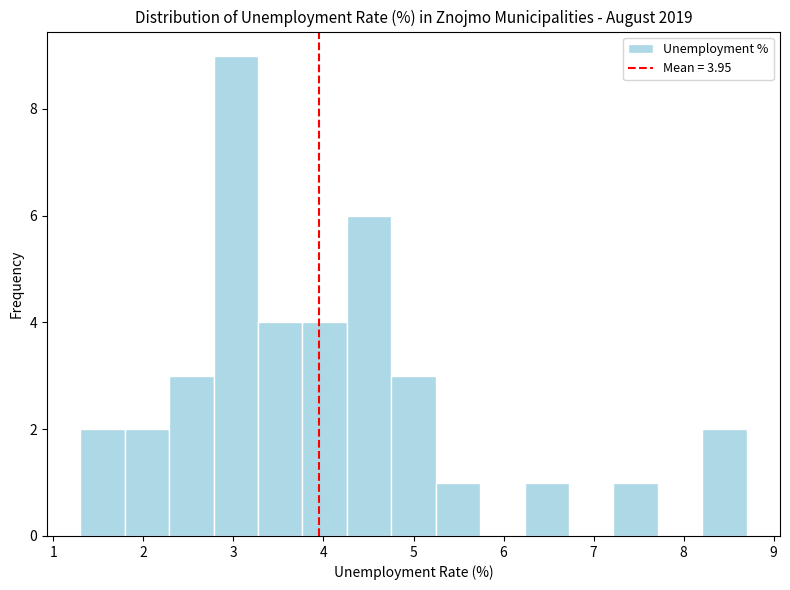

Over which range of the x-axis is the bar tallest?

2.8 to 3.3